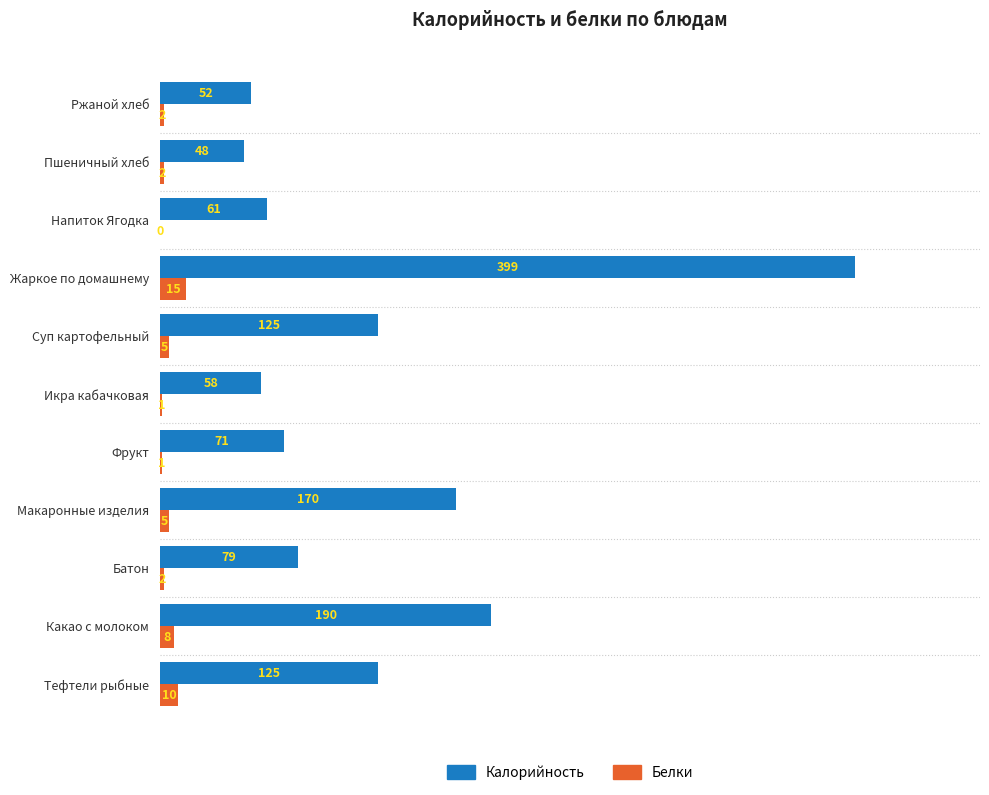

Which series changed the most between Макаронные изделия and Ржаной хлеб?

Калорийность